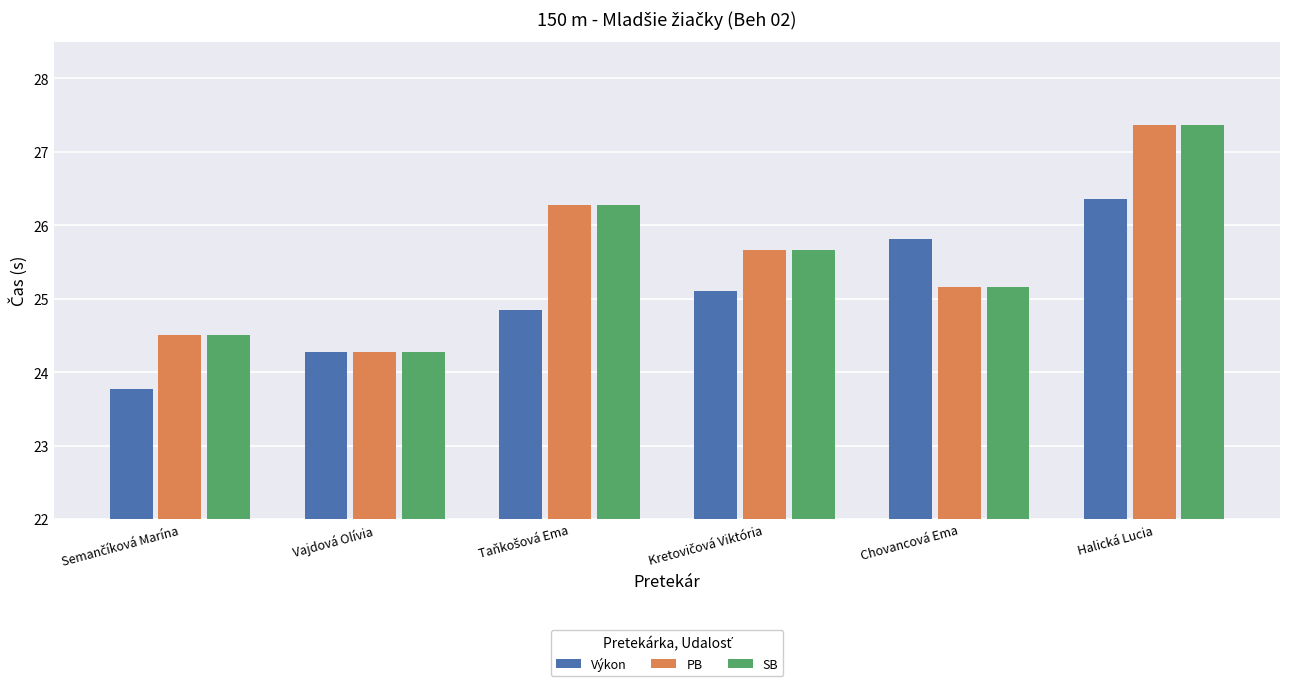

What is the highest value of the PB series?

27.4